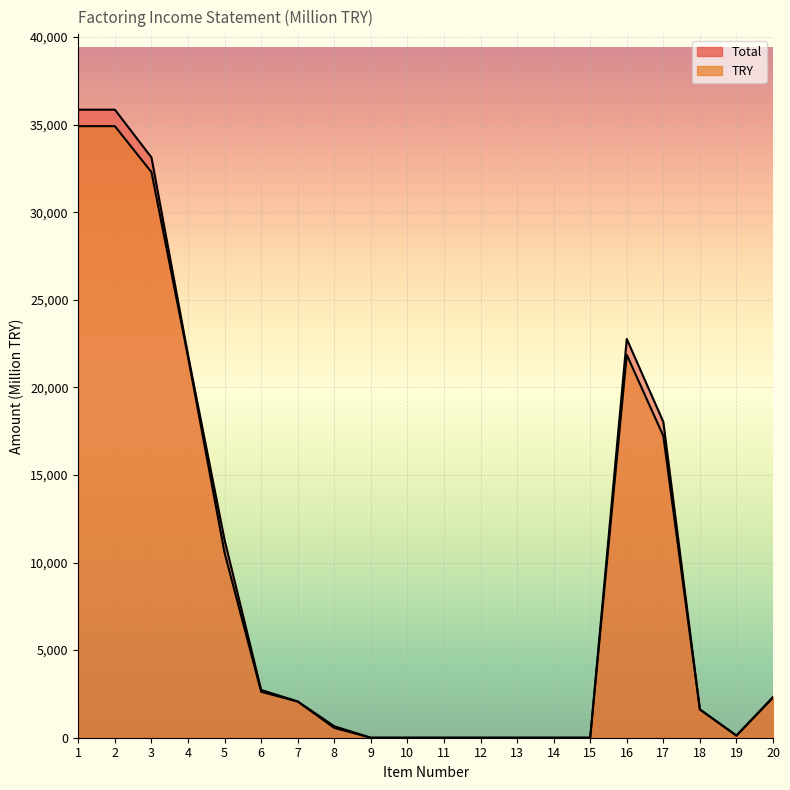

True or false: Total and TRY cross at least once.

False